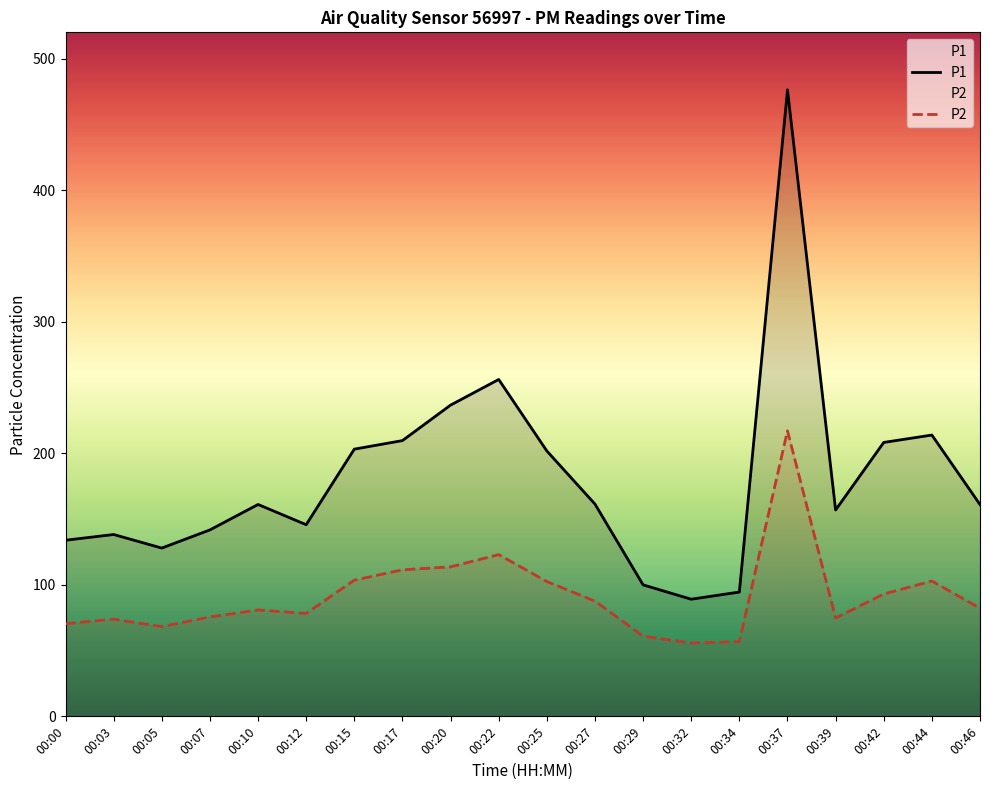

The value of P1 at 00:17 is 83.5. True or false?

False